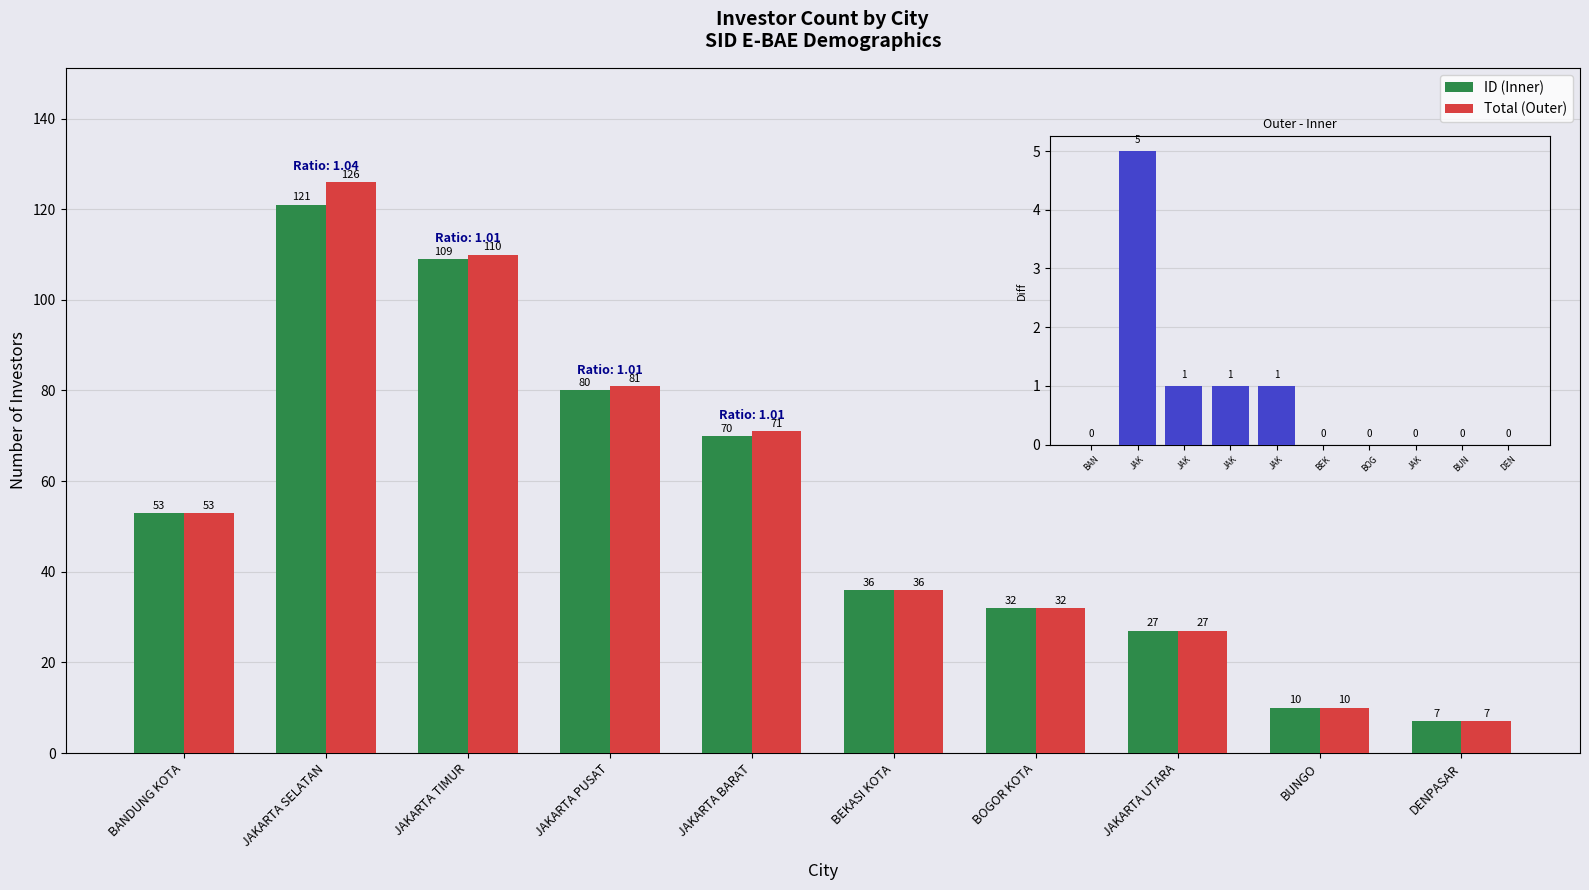

Rank the categories by Total (Outer) value from lowest to highest.

DENPASAR, BUNGO, JAKARTA UTARA, BOGOR KOTA, BEKASI KOTA, BANDUNG KOTA, JAKARTA BARAT, JAKARTA PUSAT, JAKARTA TIMUR, JAKARTA SELATAN